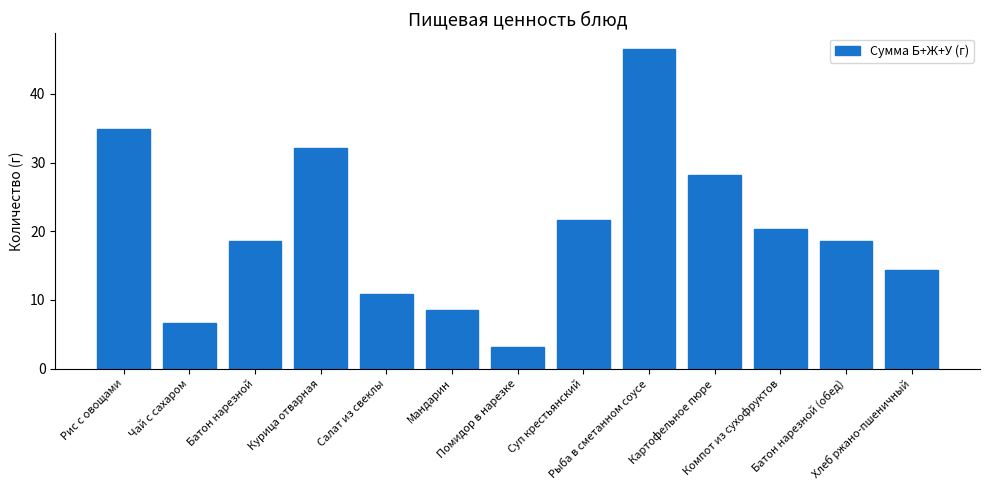

Count the number of categories in the chart.

13